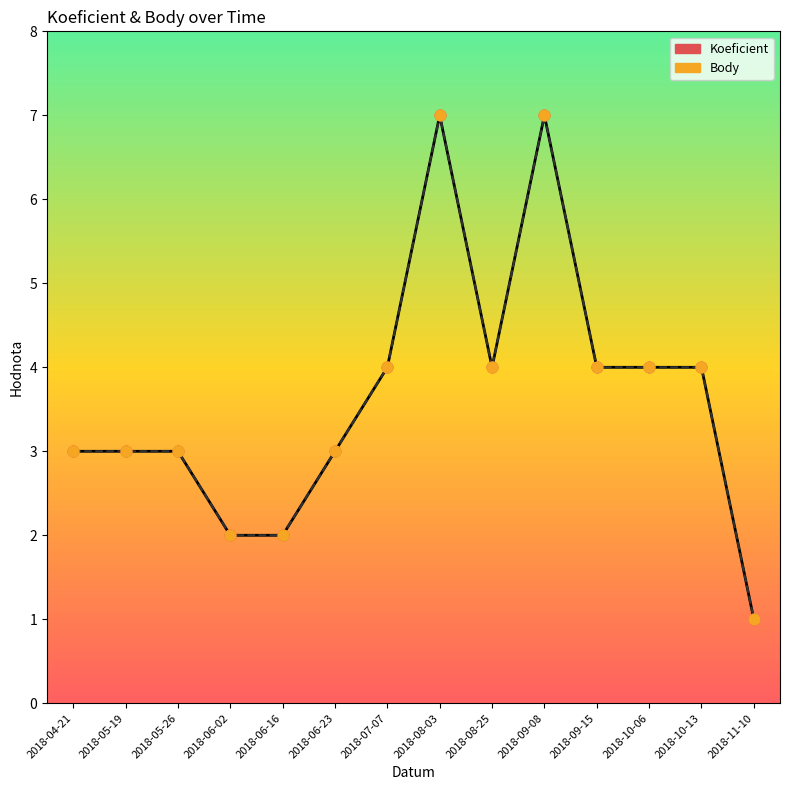

Which series has the widest spread of Y values?

Koeficient